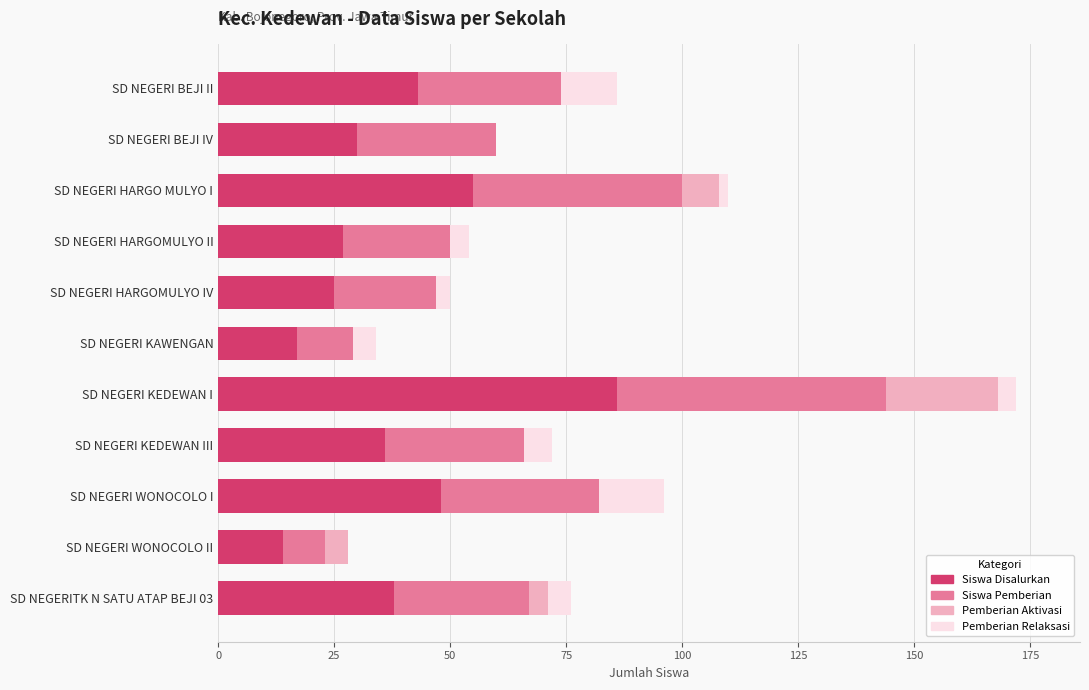

Count the number of data series in this chart.

4